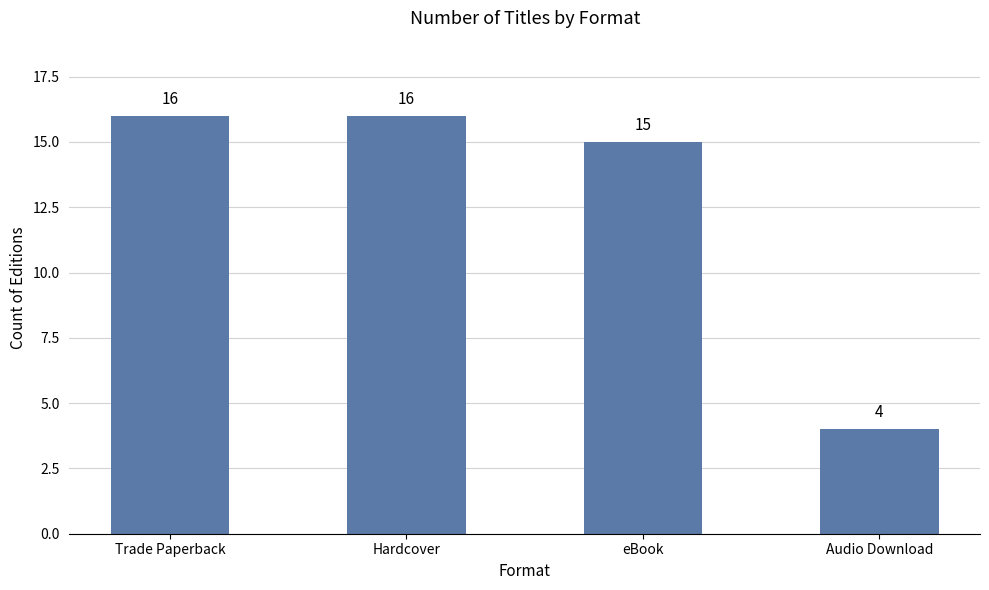

What is the smallest value displayed?

4